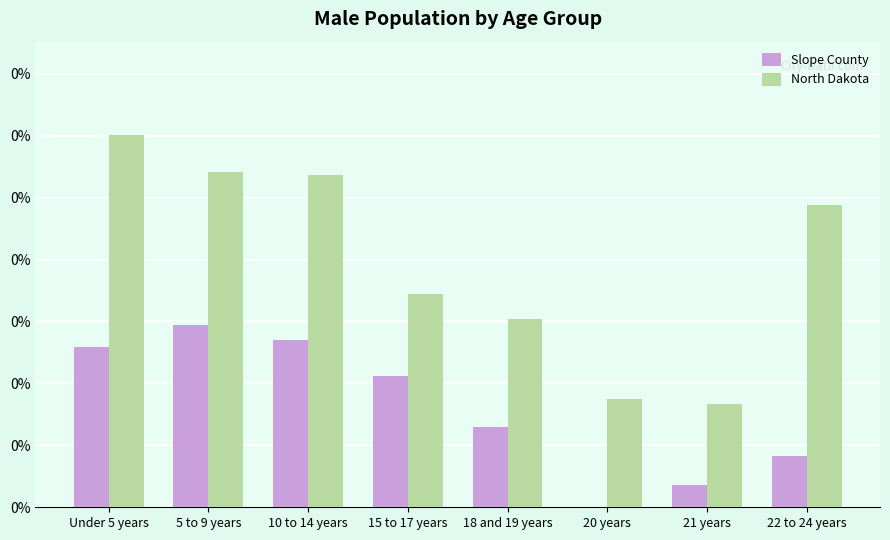

Where is Slope County nearest to the value 0?

20 years